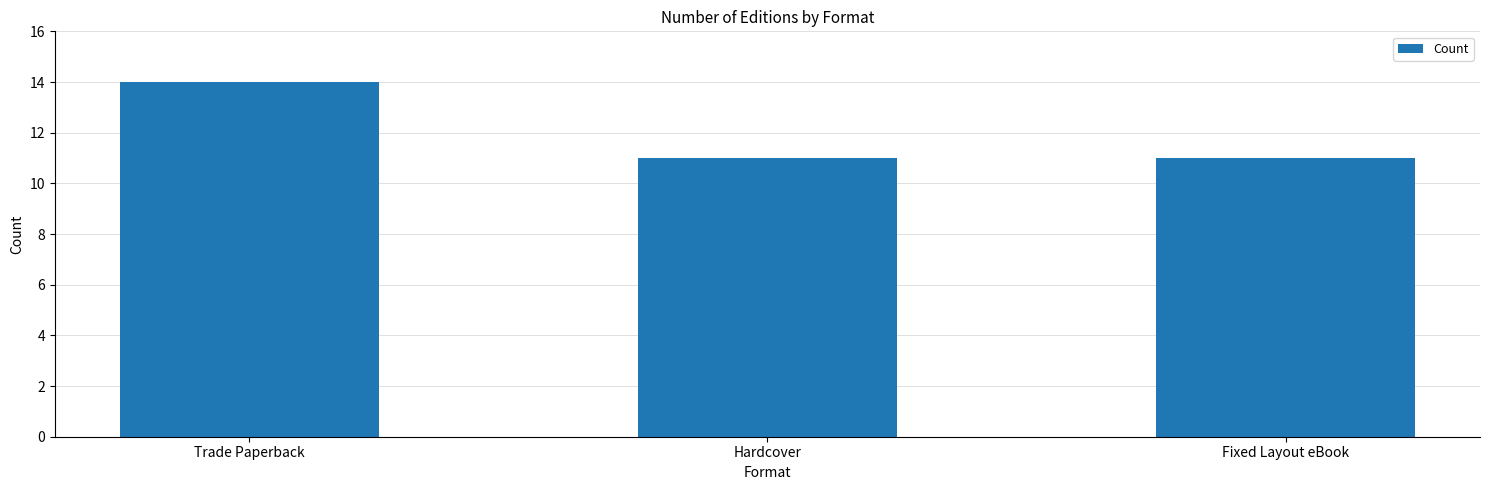

What is the ratio of the value at Hardcover to the value at Trade Paperback?

0.8